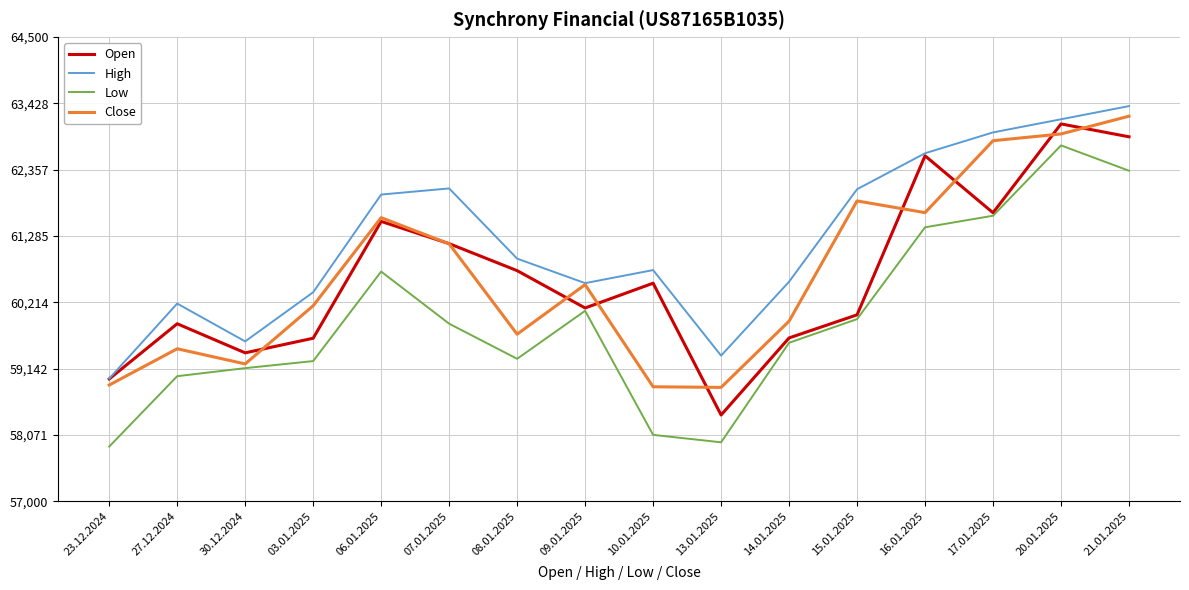

True or false: Low and Close intersect in this chart.

False